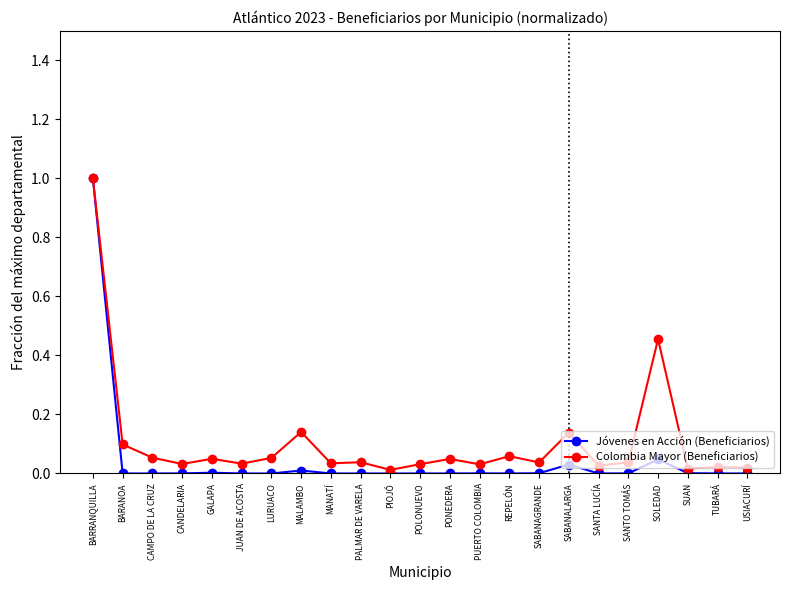

At which category is the sum across all series the highest?

BARRANQUILLA